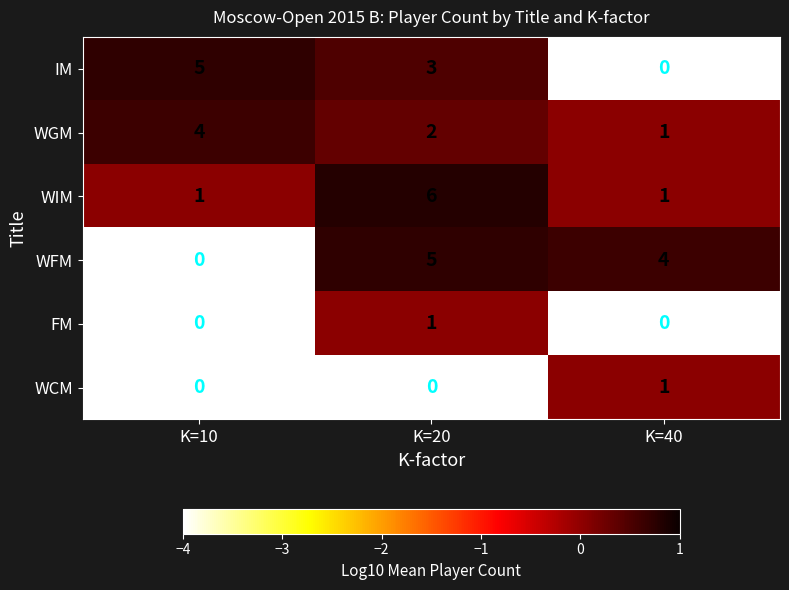

Reading right to left, extract all data points from this chart.

IM: 0	3	5
WGM: 1	2	4
WIM: 1	6	1
WFM: 4	5	0
FM: 0	1	0
WCM: 1	0	0